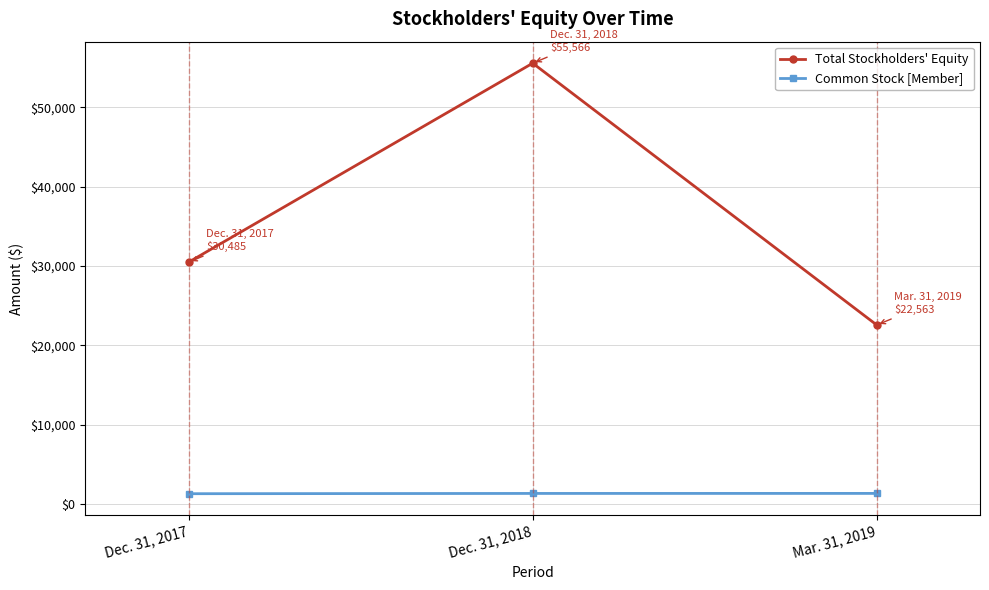

Where is Total Stockholders' Equity nearest to the value 39064?

Dec. 31, 2017